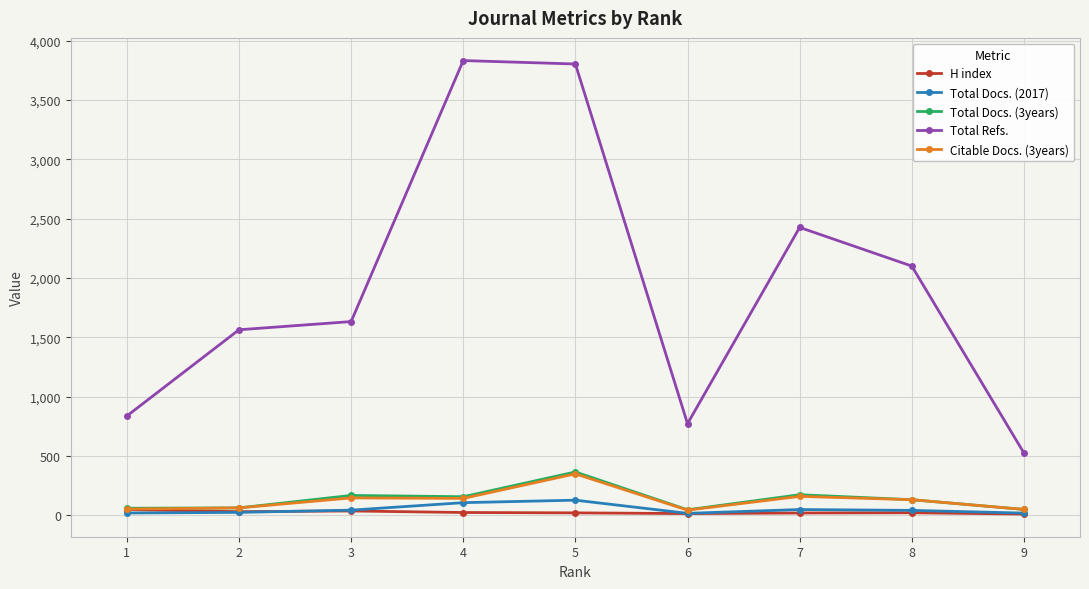

True or false: Total Docs. (2017) and Total Refs. cross at least once.

False